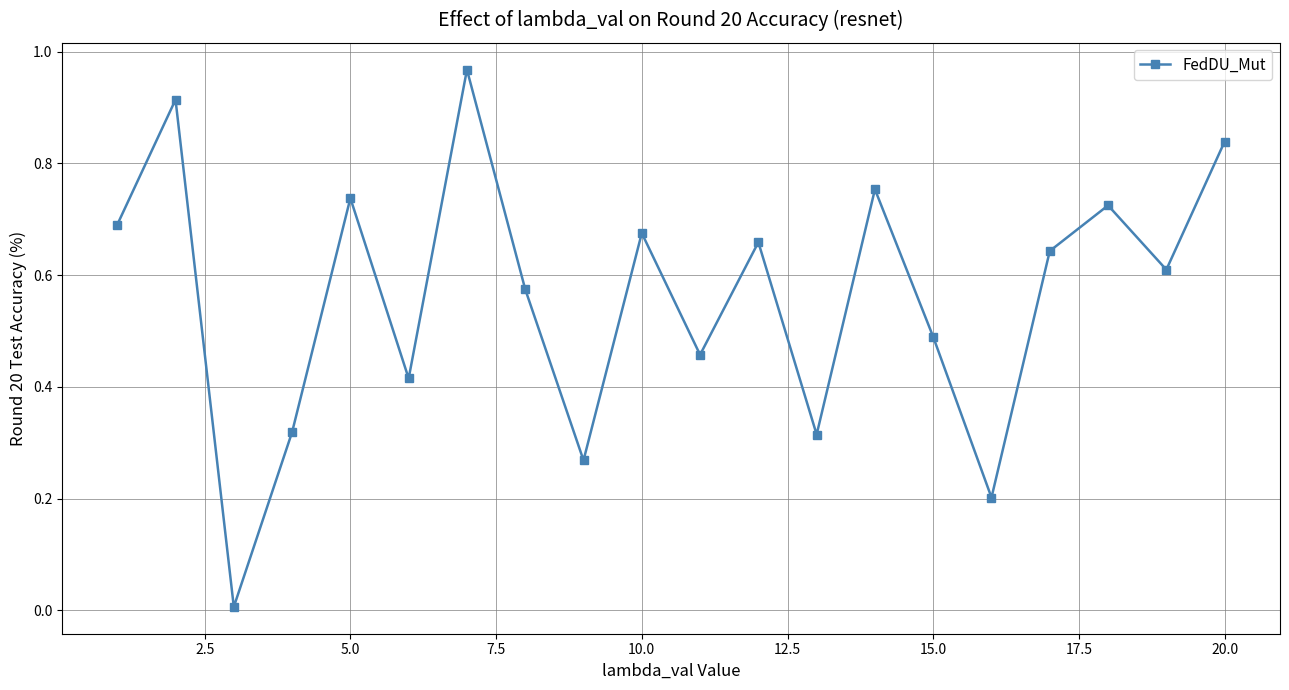

How many interior local peaks (higher than both neighbors) does the data have?

7